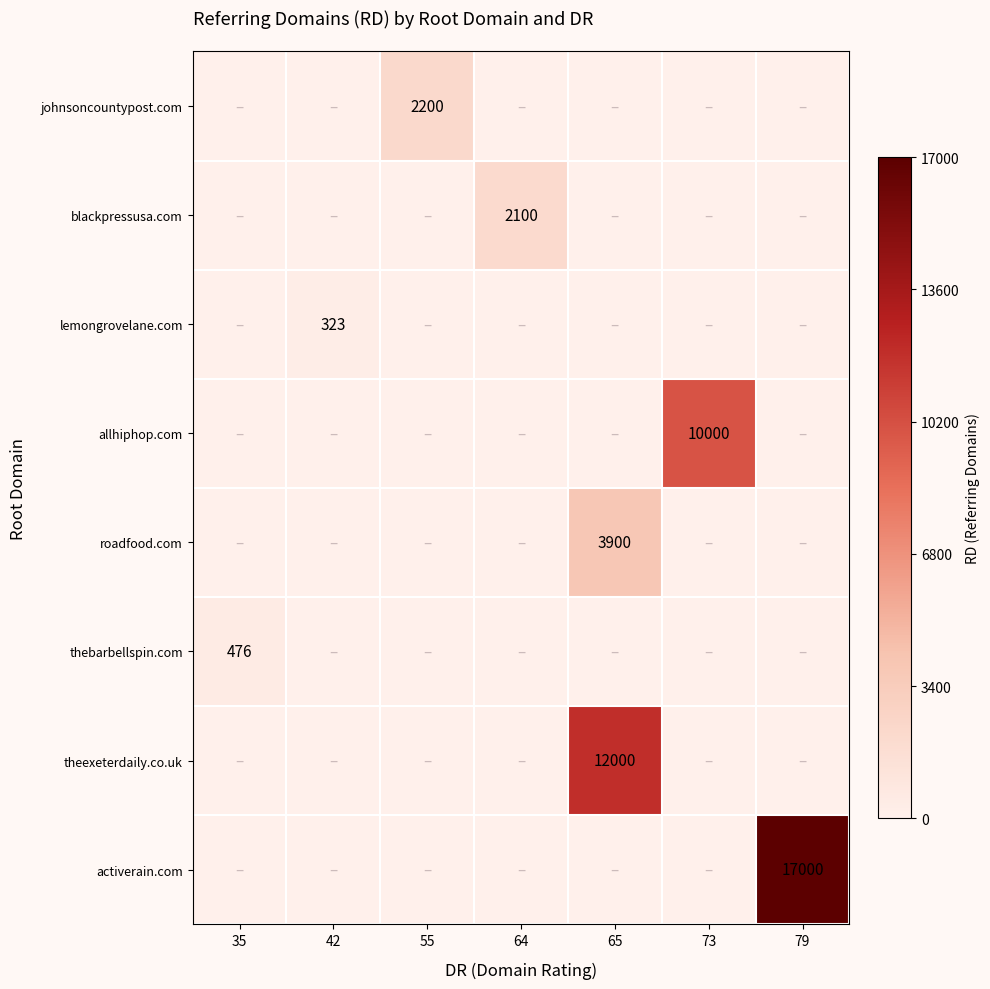

At how many categories does at least one series exceed 11039?

2